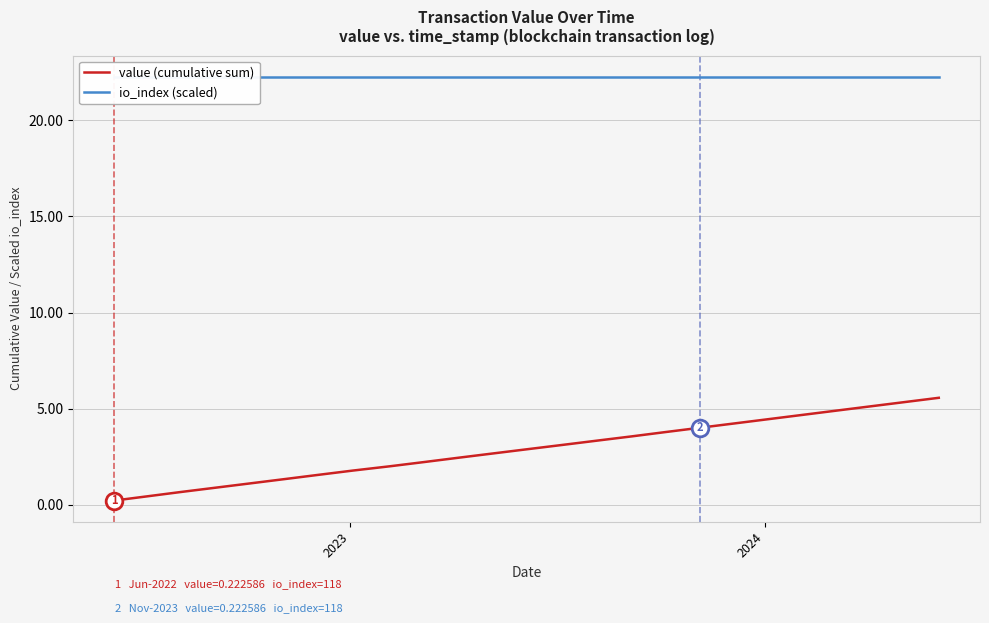

What is the maximum value for value (cumulative sum)?

5.6